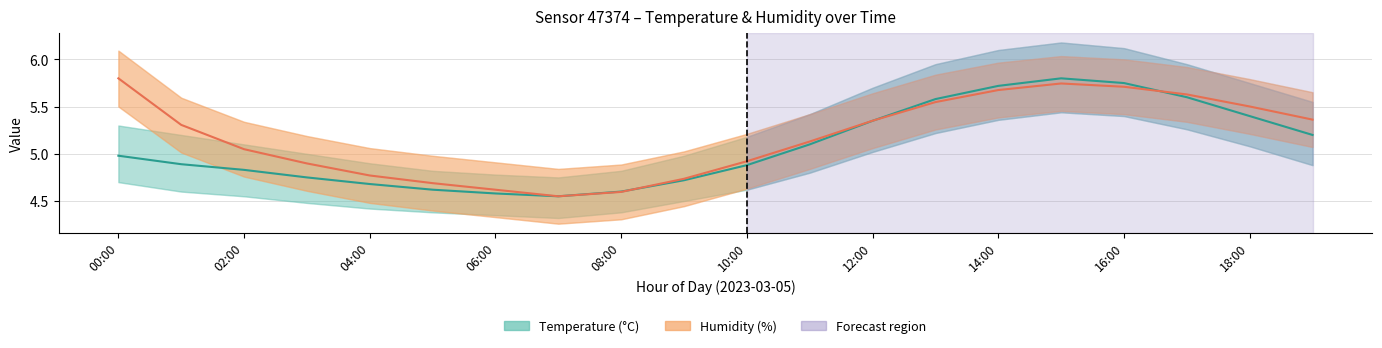

How many distinct data groups are displayed?

2